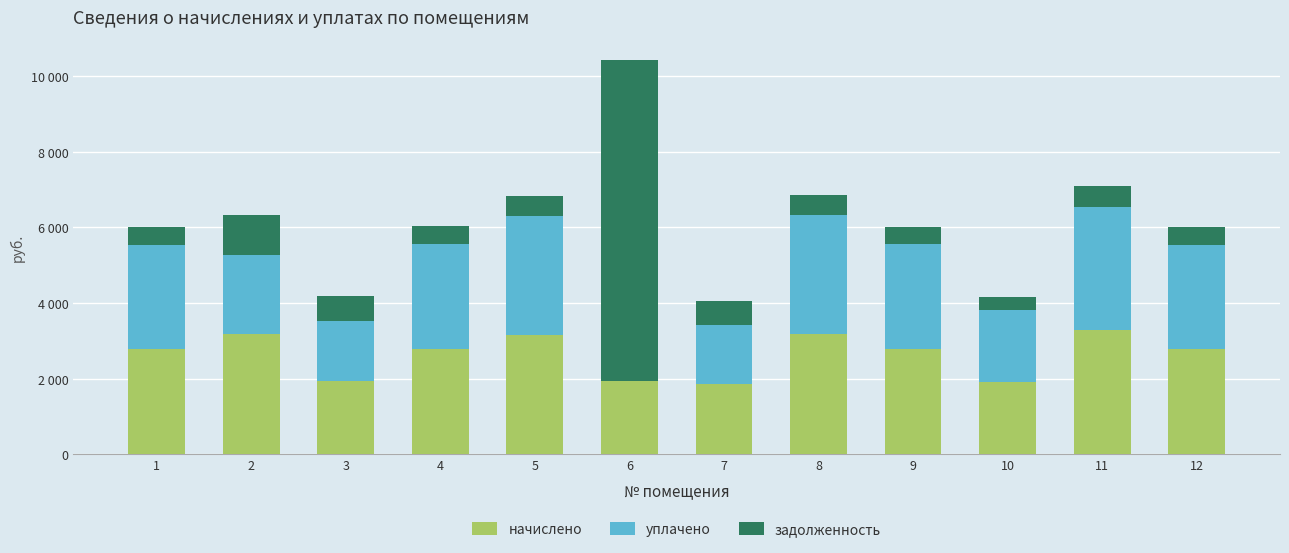

Does the chart contain stacked bars?

Yes